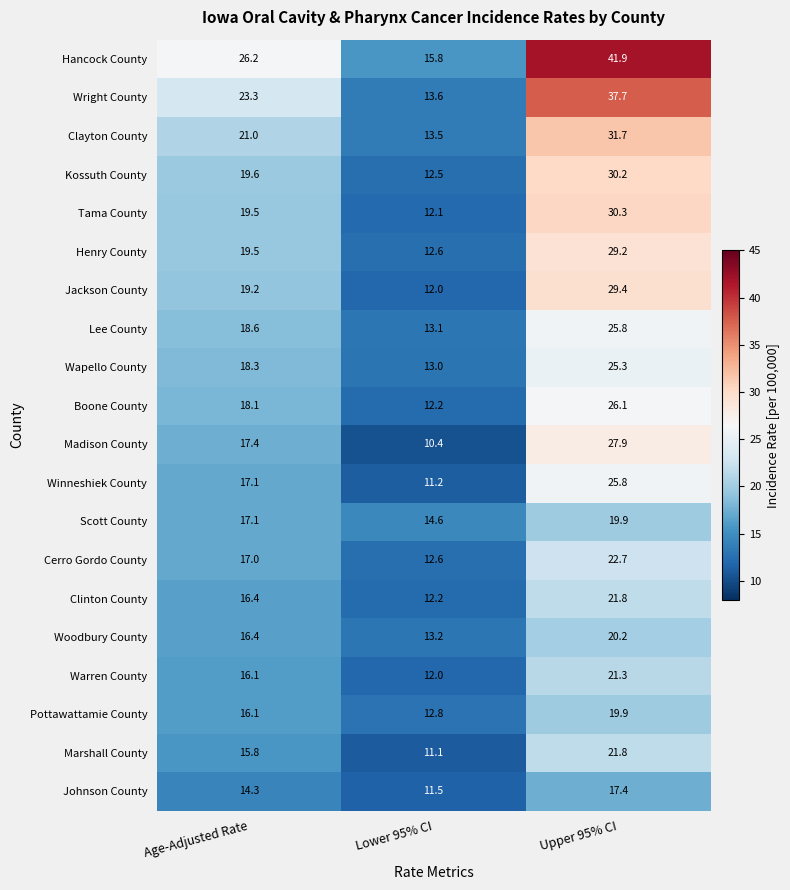

How many distinct data groups are displayed?

20